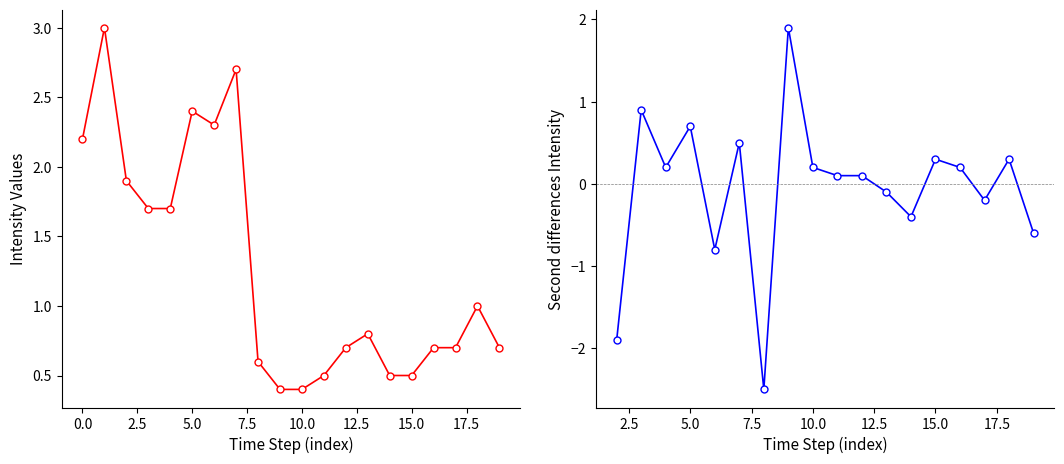

What is the value of the 17th point from the left?

0.3